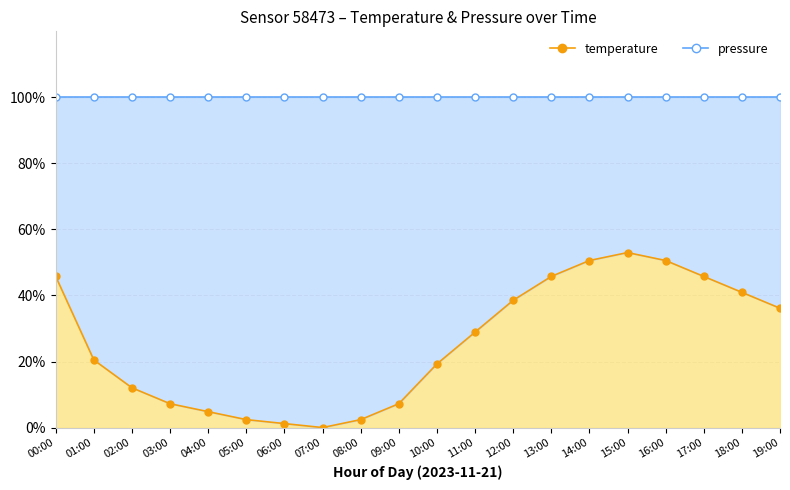

Which label corresponds to the smallest value in the chart?

07:00